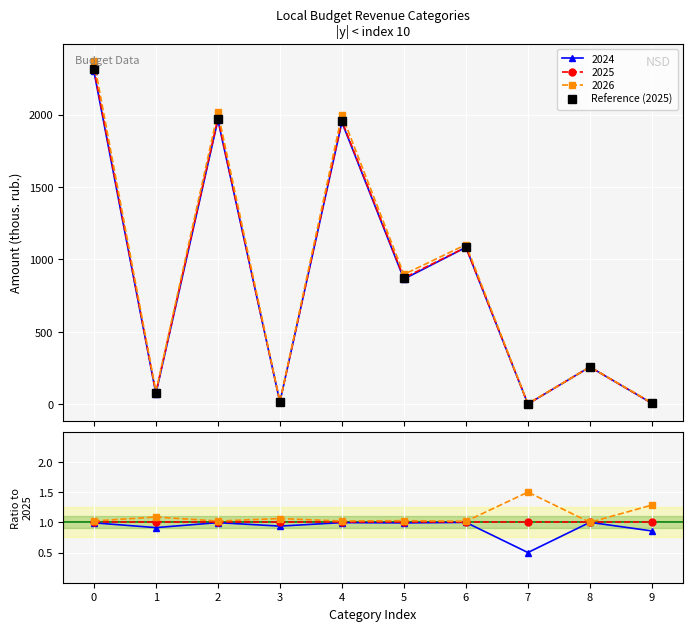

How many values are below 872?

5